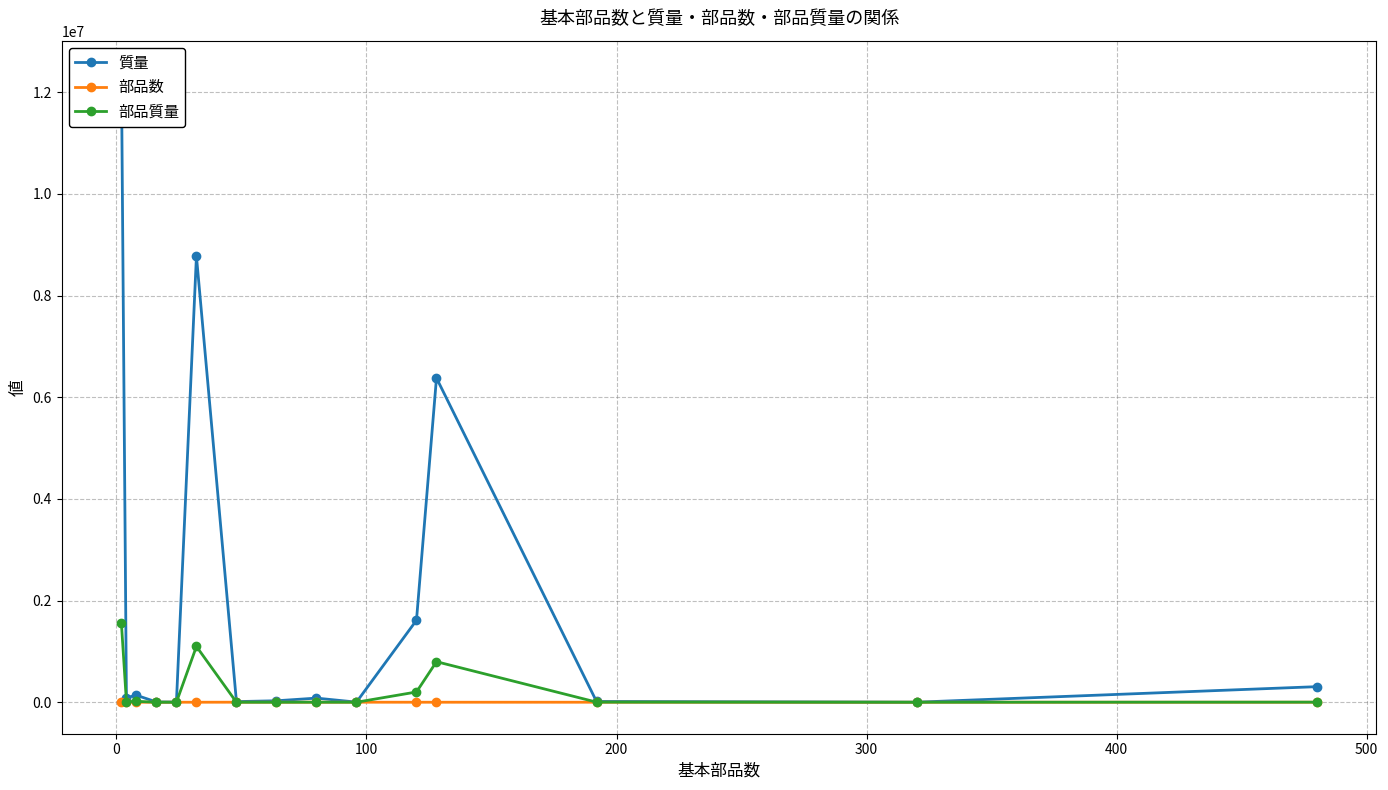

True or false: 部品質量 has more than 0 points higher than both neighbors.

True